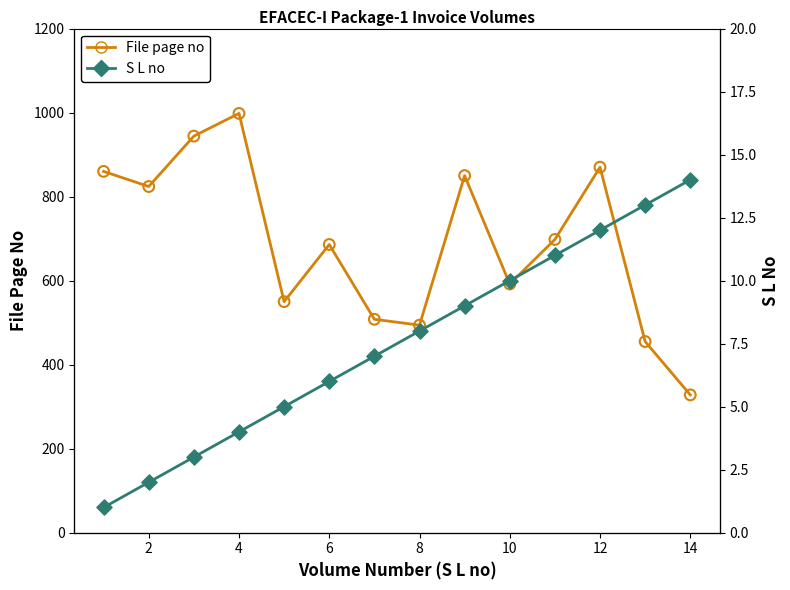

At how many categories does at least one series exceed 363?

13